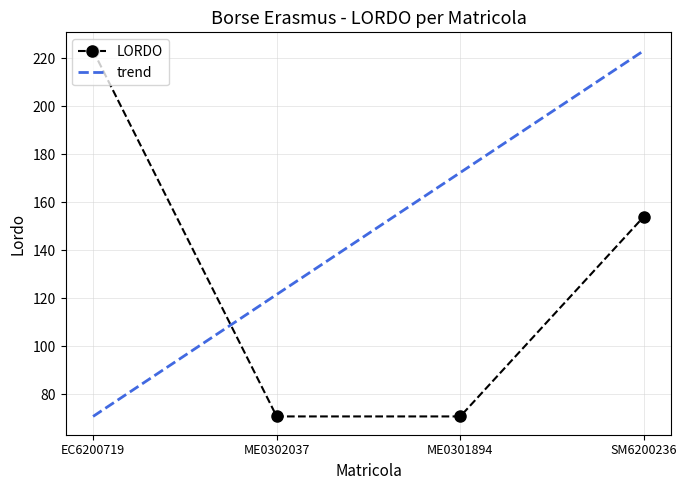

What is the change in value from EC6200719 to ME0301894?

-152.3